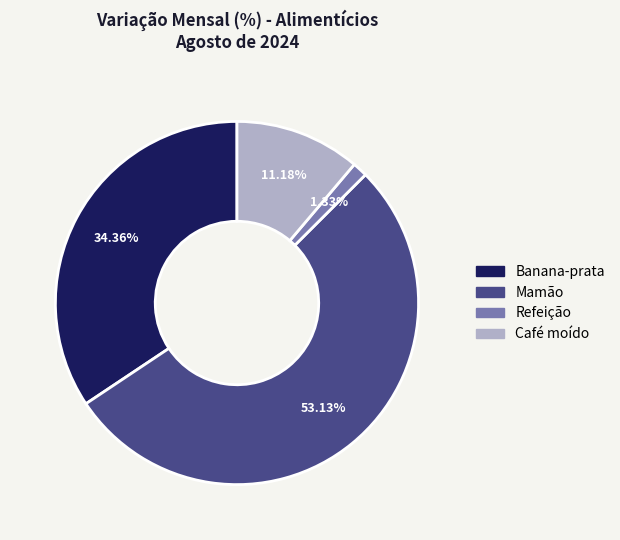

How many segments does this pie chart have?

4